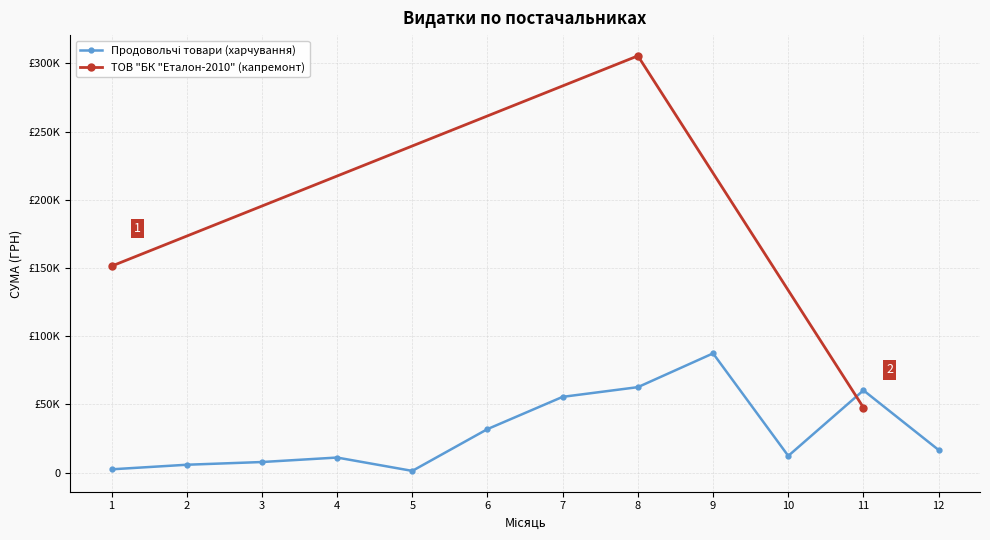

Is it true that the value at 11 is 76467.5?

False